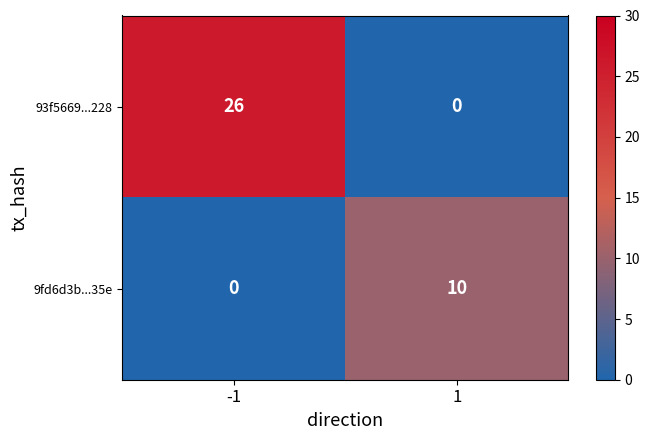

What is the sum of all 9fd6d3b...35e values?

10